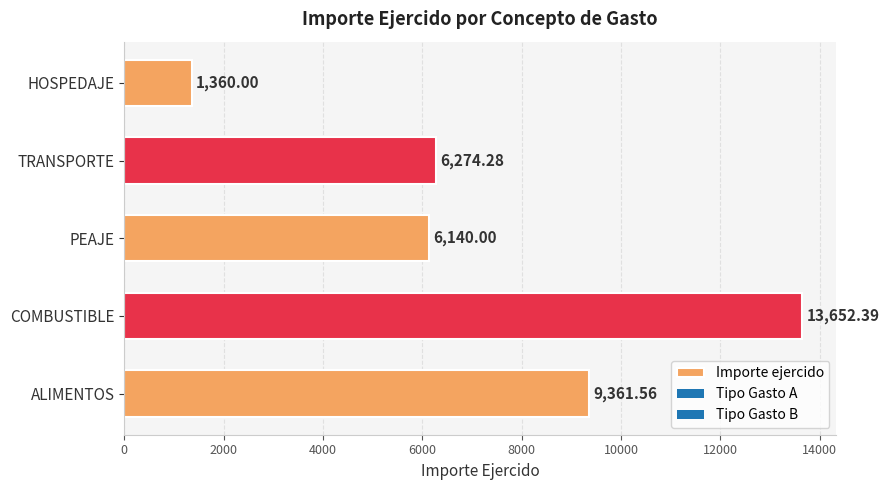

List the labels in order of value, smallest first.

HOSPEDAJE, PEAJE, TRANSPORTE, ALIMENTOS, COMBUSTIBLE